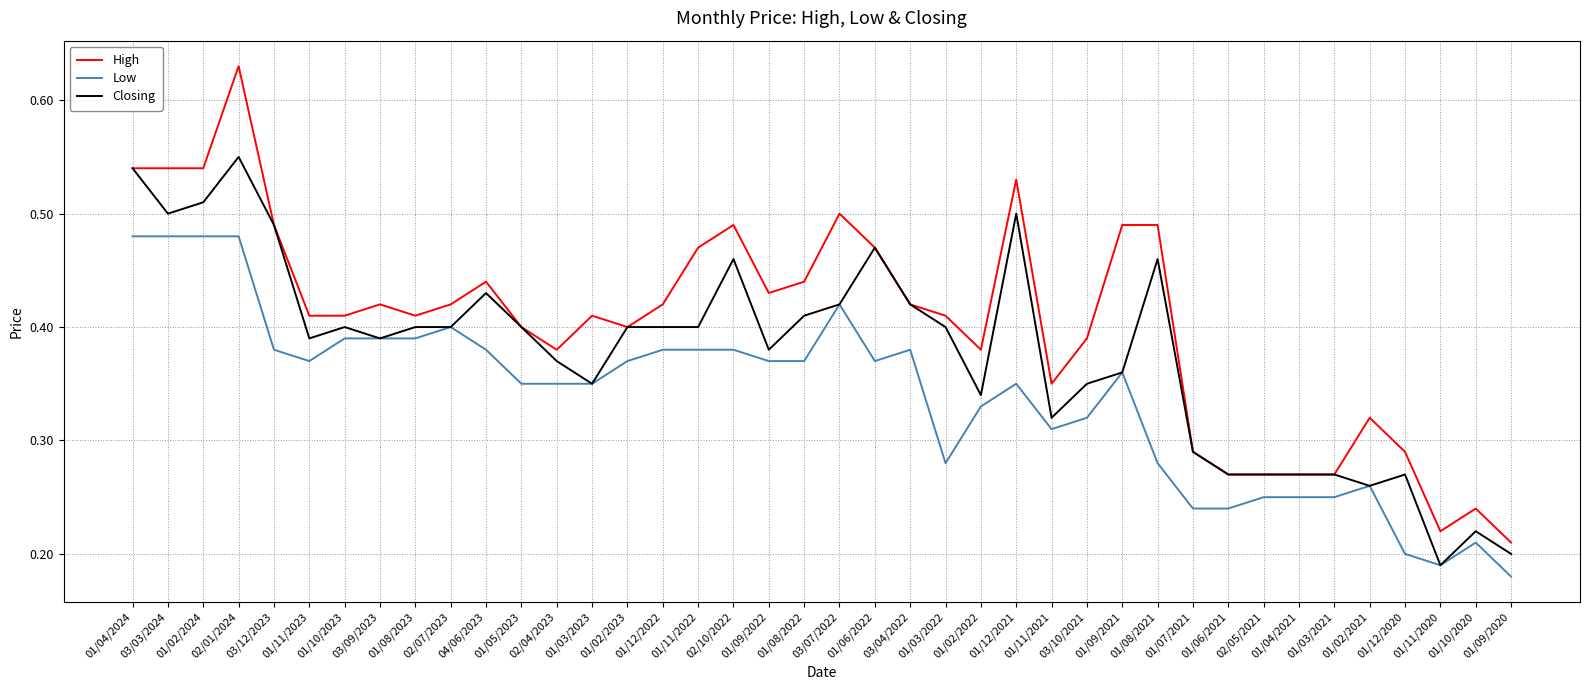

At which label does Low reach its minimum?

01/09/2020